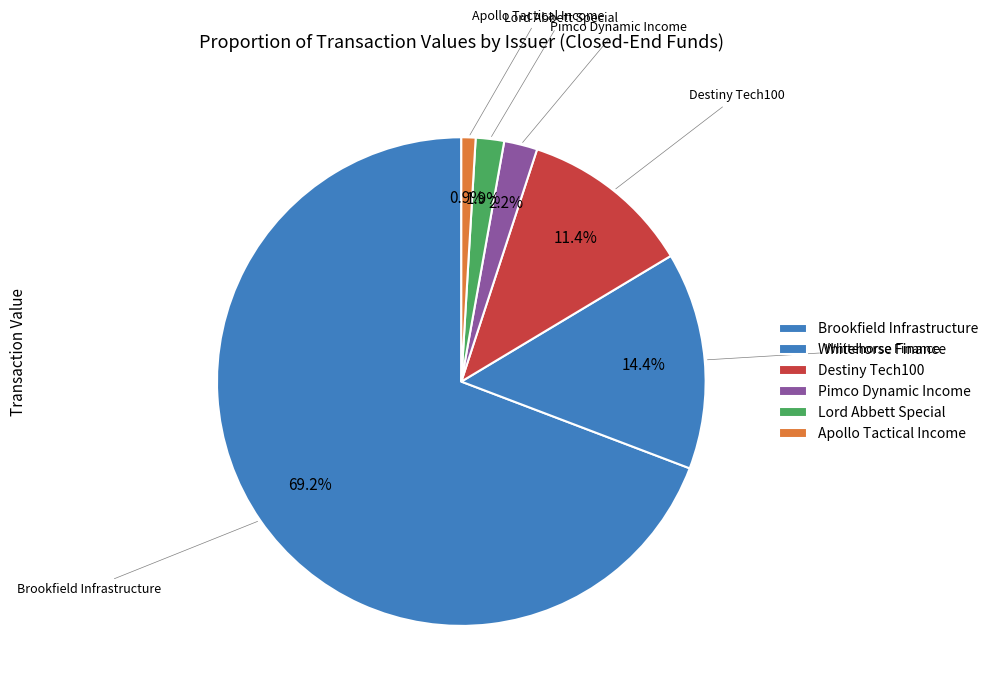

How many segments does this pie chart have?

6